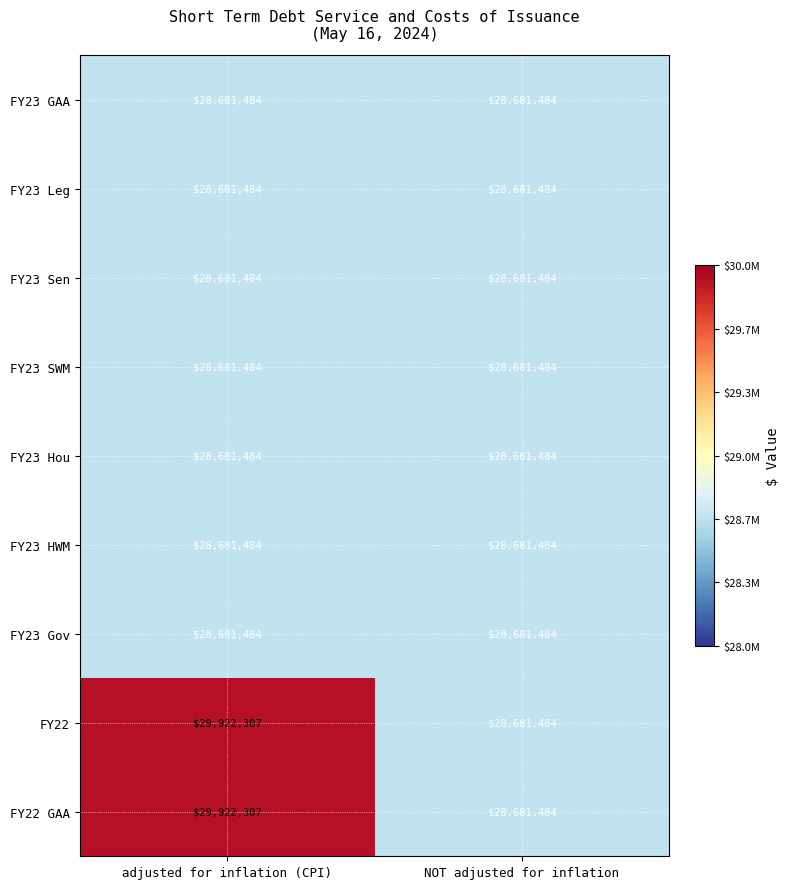

How many series are shown in this chart?

9